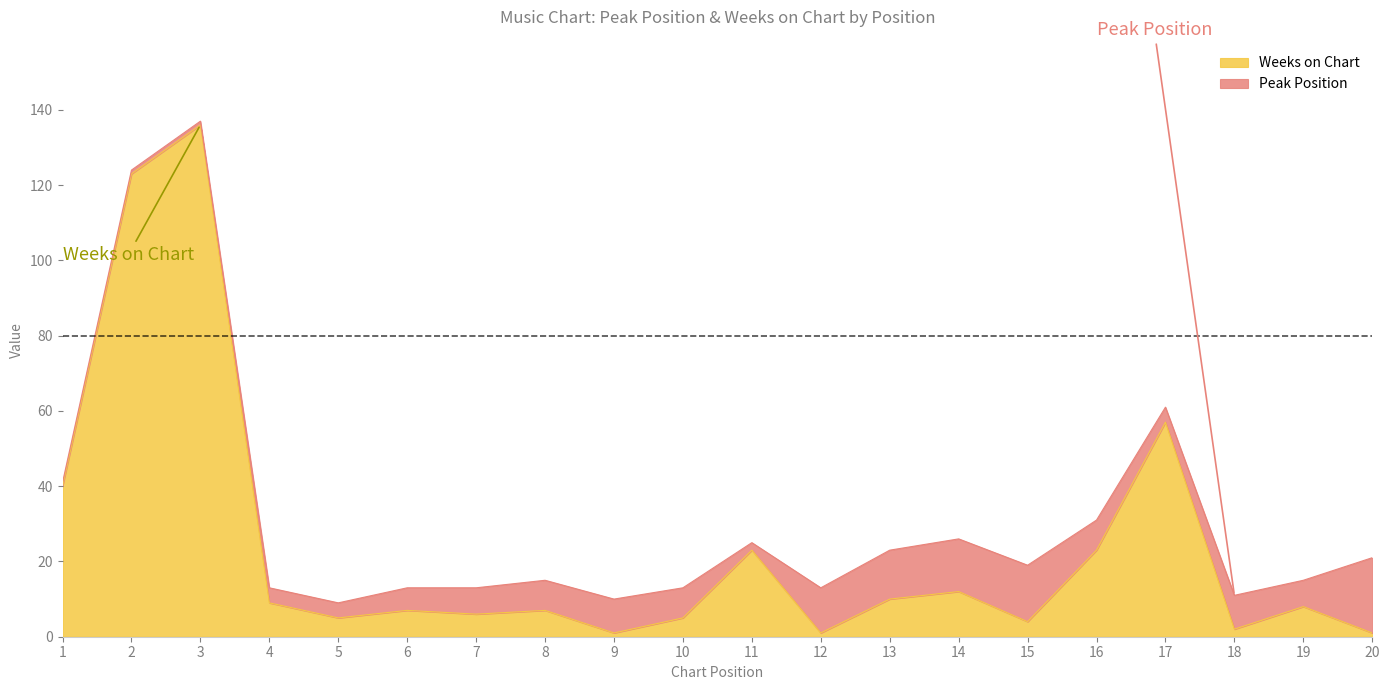

What is the difference between the second highest and second lowest values?

122